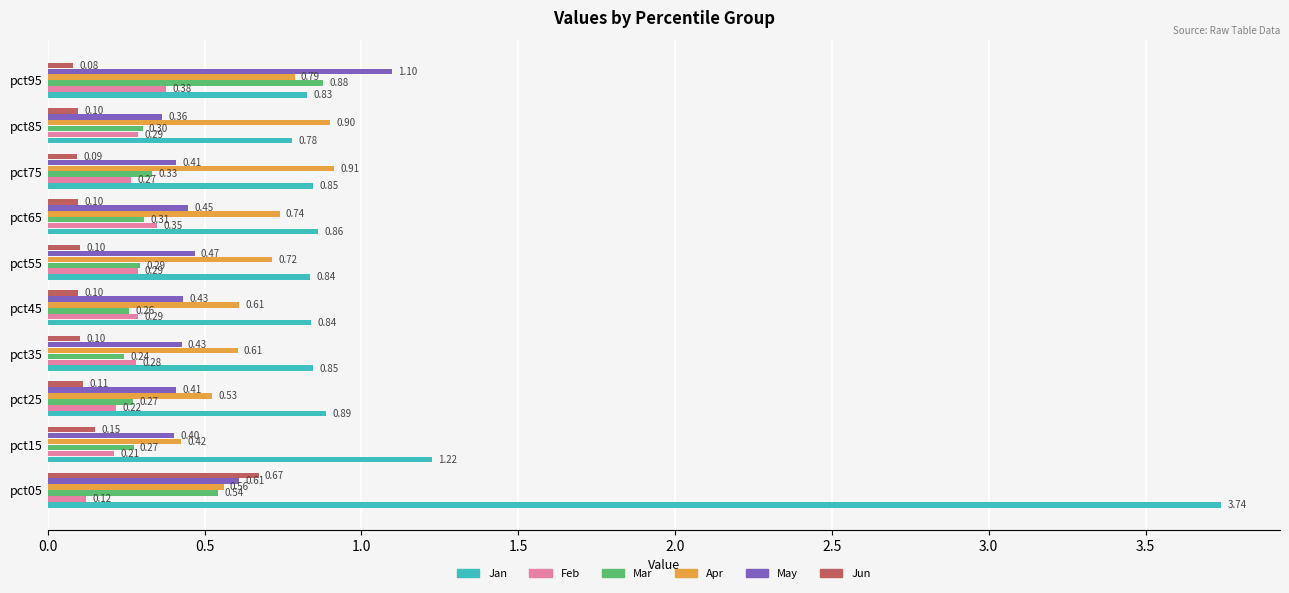

Which series has the largest total across all categories?

Jan